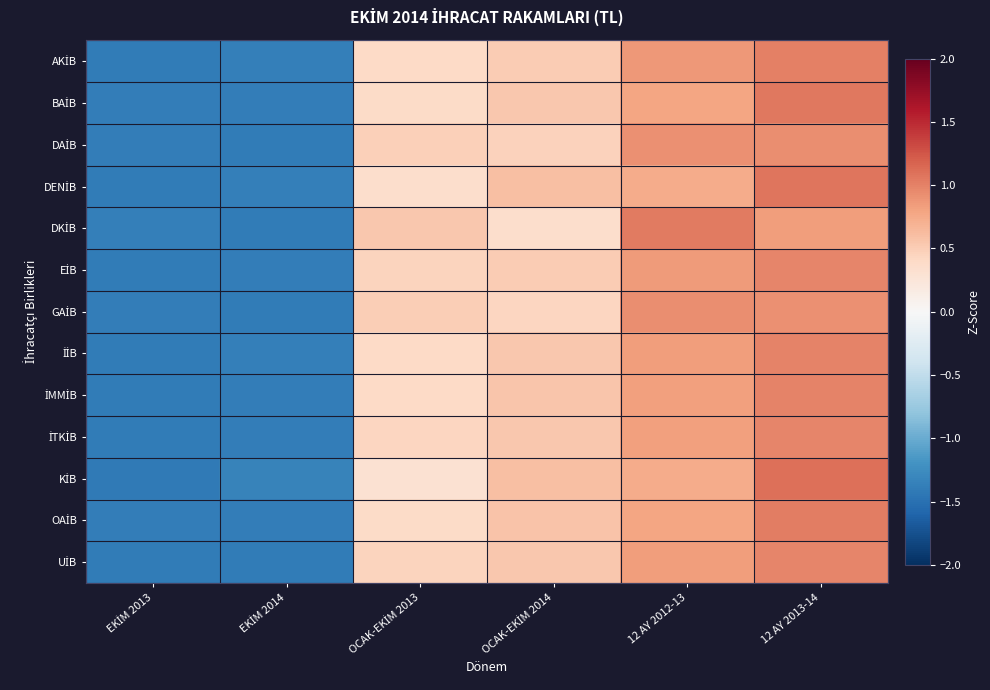

What is the total value across all series at 12 AY 2013-14?

12.9